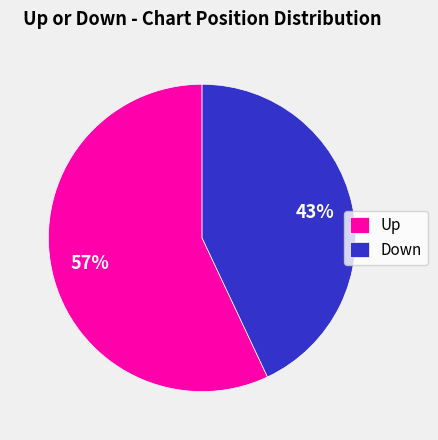

What percentage is the Up slice, to the nearest percent?

57%